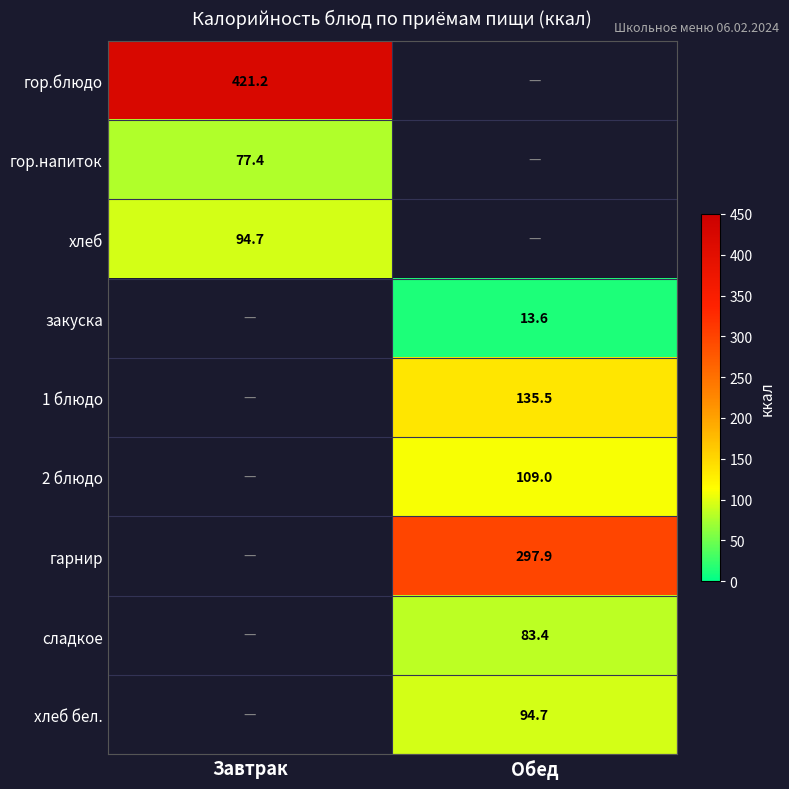

True or false: 1 блюдо has a value of 135.5 at Обед.

True